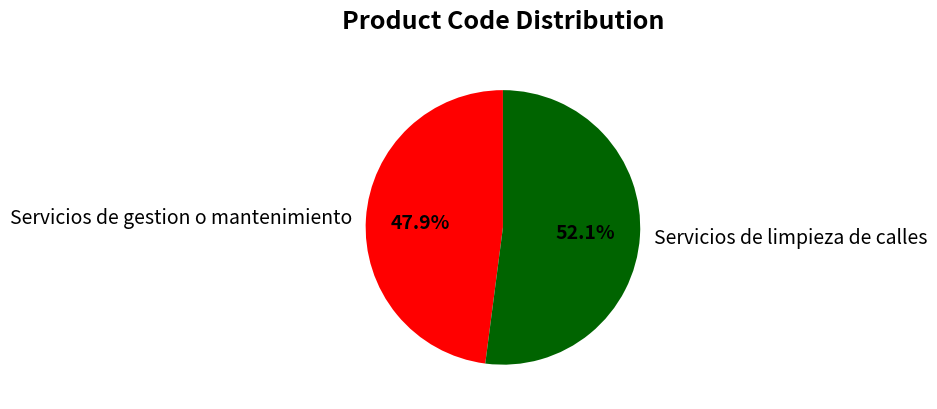

To the nearest percent, what portion does Servicios de gestion o mantenimiento represent?

48%